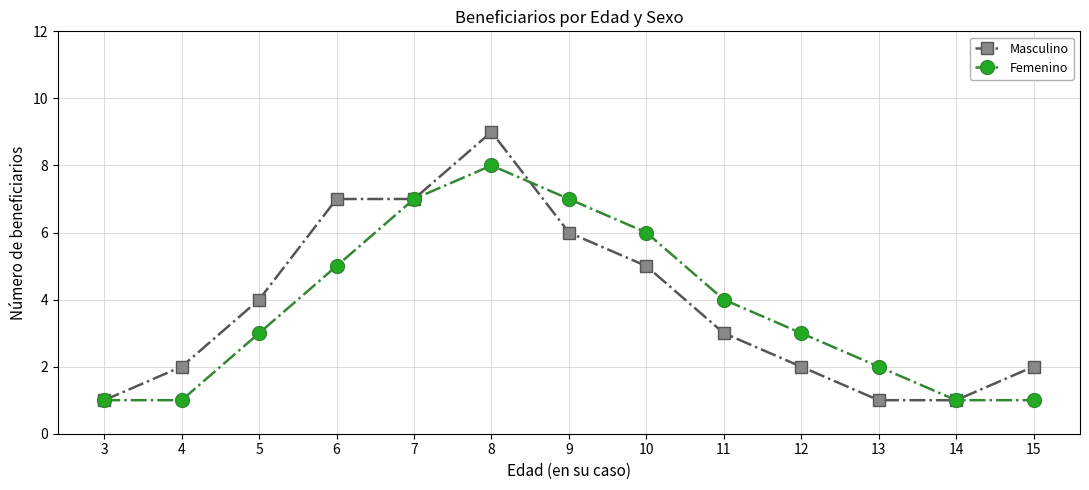

Which series has the largest range (max minus min)?

Masculino